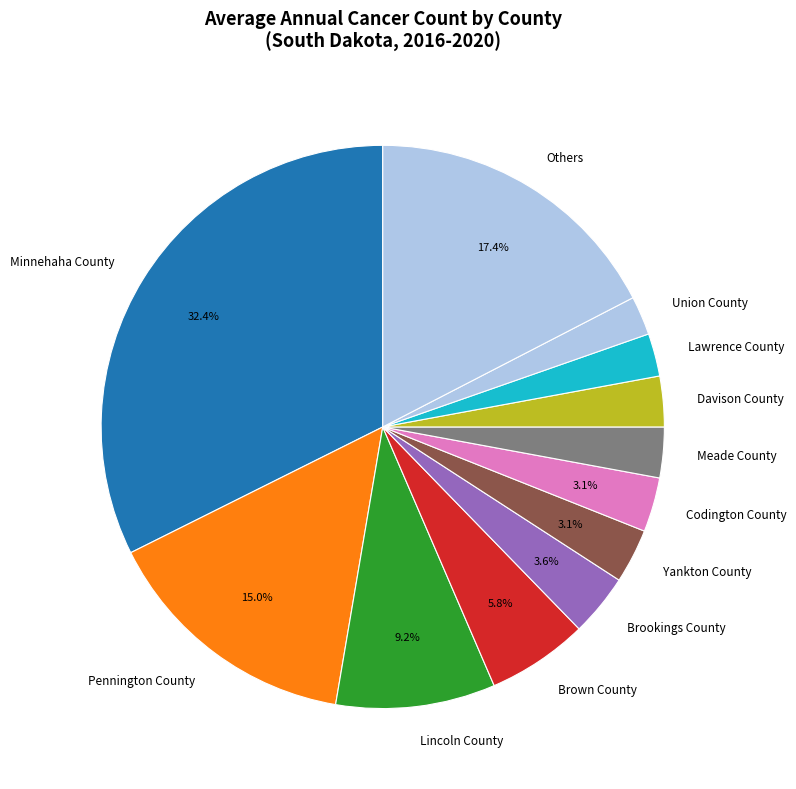

Is there a majority slice in this chart?

No